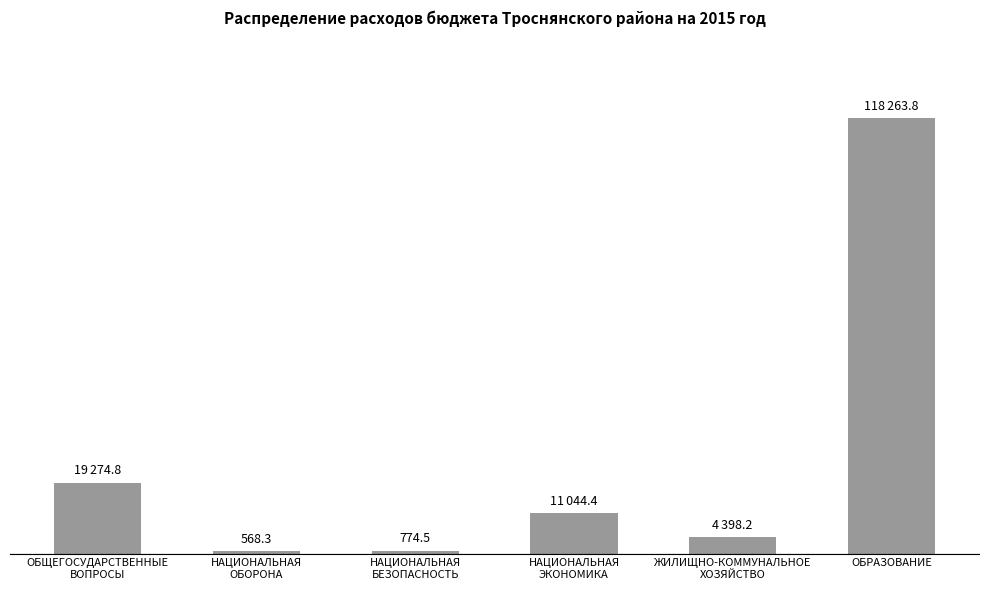

What is the value of the 5th bar from the left?

4398.2